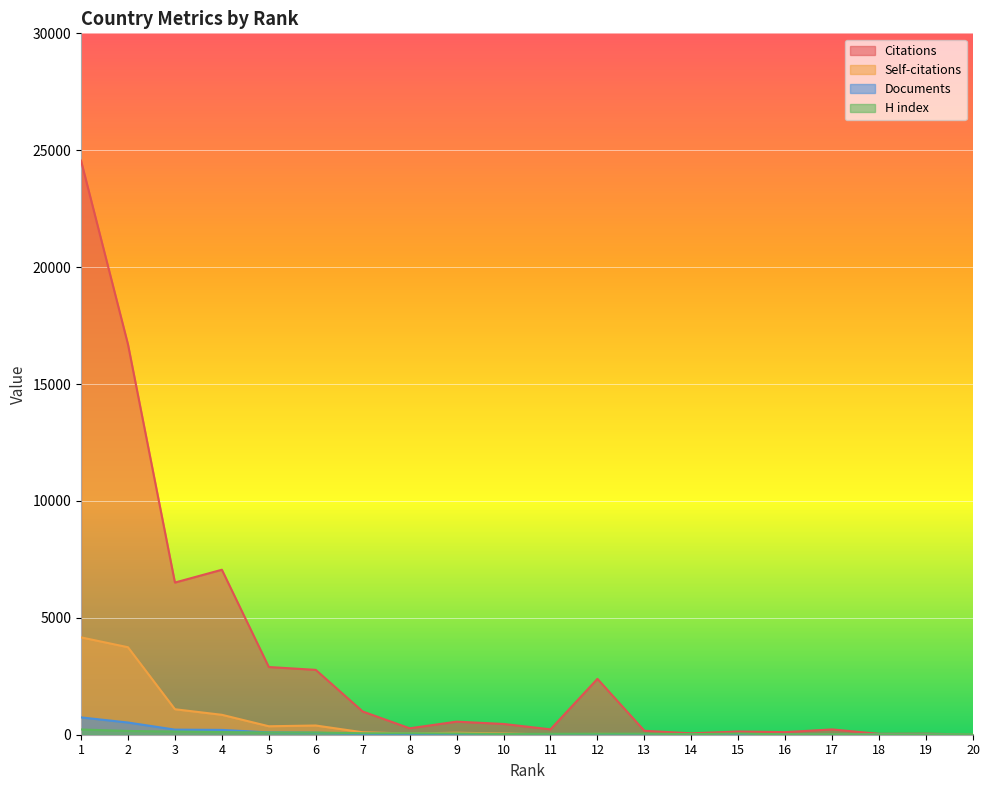

Does the chart display data point markers on the line(s)?

No